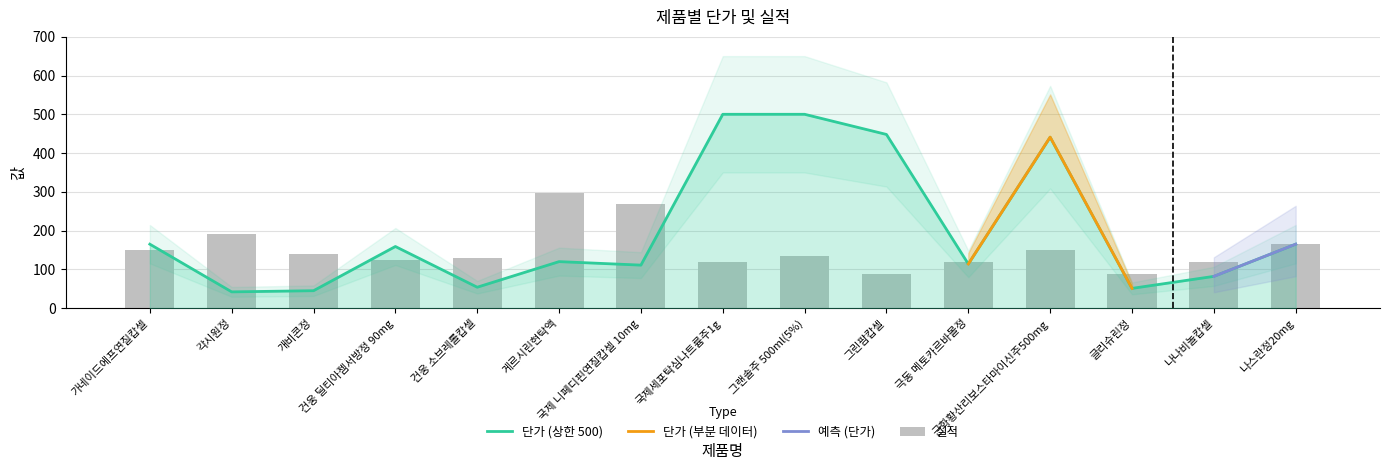

What is the sum of all values?

2279